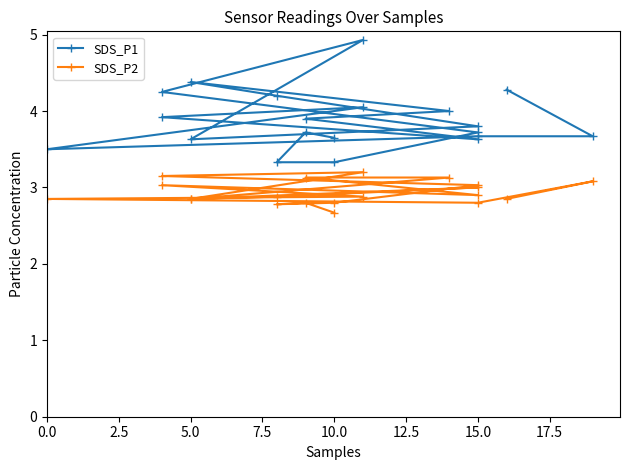

True or false: SDS_P2 and SDS_P1 cross at least once.

False